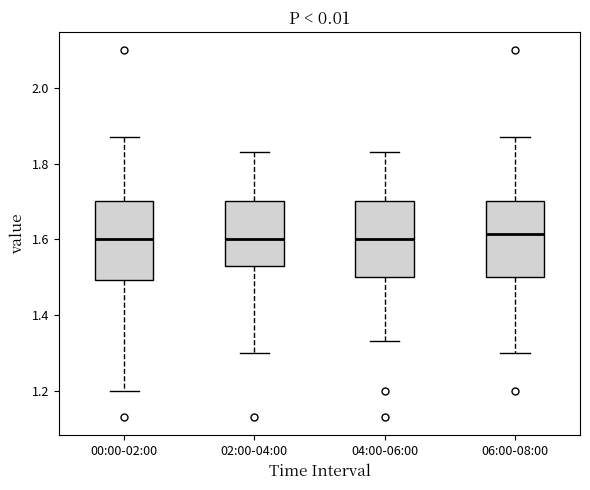

Reading left to right, read every box against the y-axis: the position of its median line, the range the box covers, and the ends of its whiskers. The values are not printed on the chart, so give them approximately, as read against the axis.

00:00-02:00: median 1.60, box 1.50 to 1.70, whiskers 1.20 to 1.88
02:00-04:00: median 1.60, box 1.54 to 1.70, whiskers 1.30 to 1.84
04:00-06:00: median 1.60, box 1.50 to 1.70, whiskers 1.34 to 1.84
06:00-08:00: median 1.62, box 1.50 to 1.70, whiskers 1.30 to 1.88